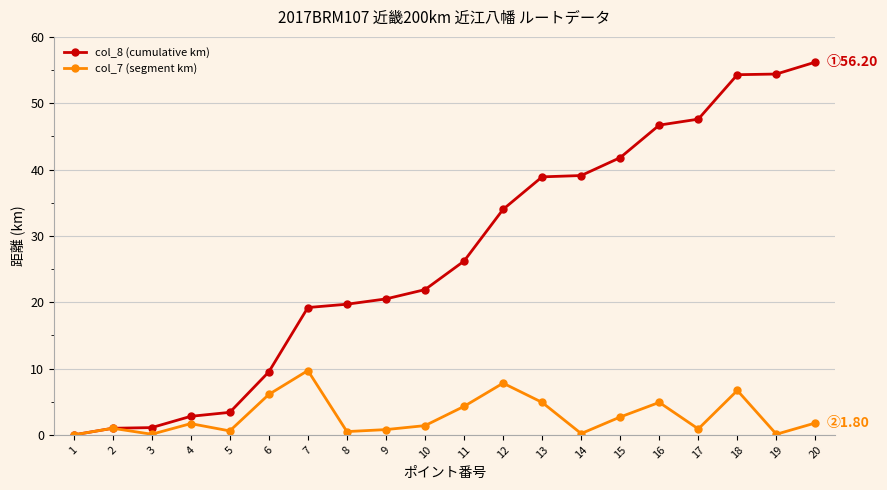

What is the total value across all series at 18?

61.0